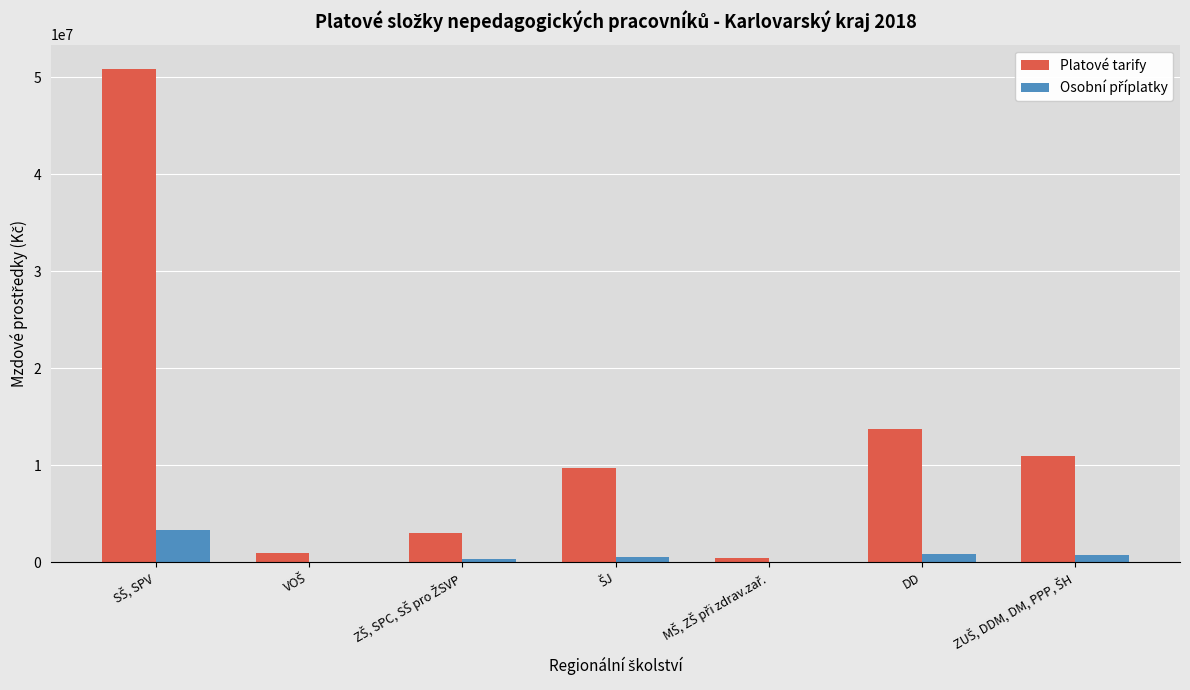

The Platové tarify series shows 13699866 at DD. True or false?

True